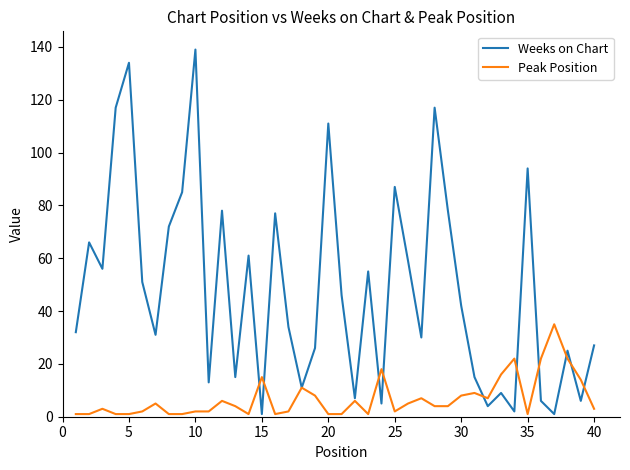

Is this an area chart (filled region under the line)?

No